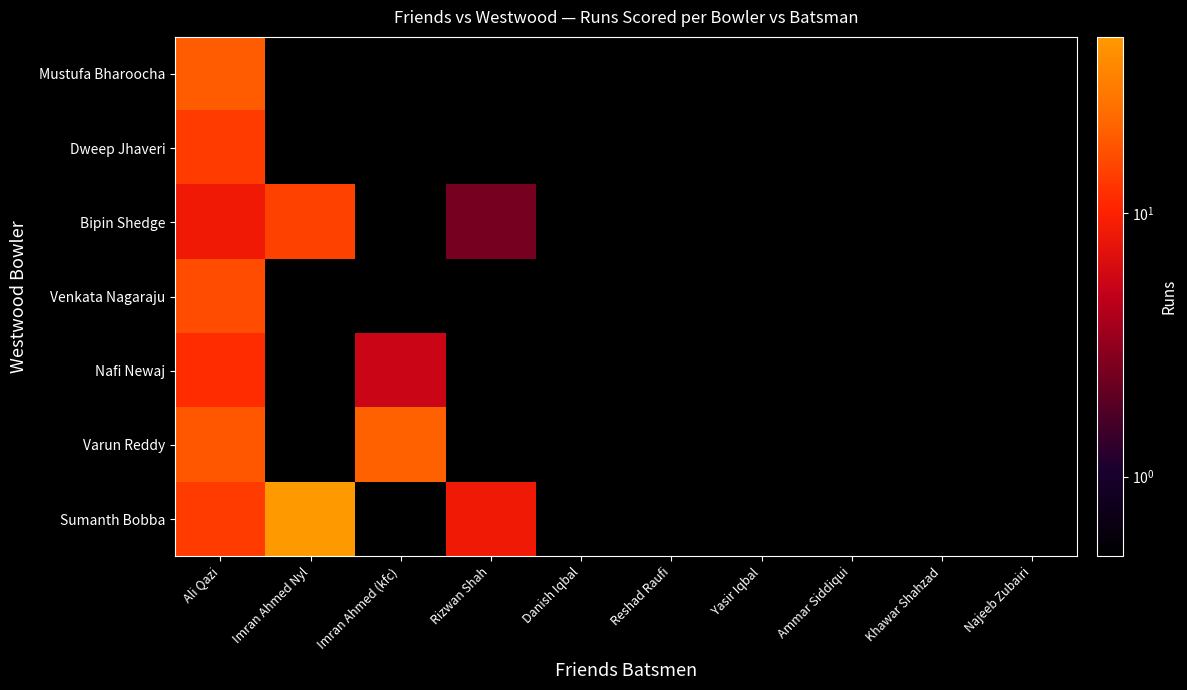

At which category is the sum across all series the highest?

Ali Qazi